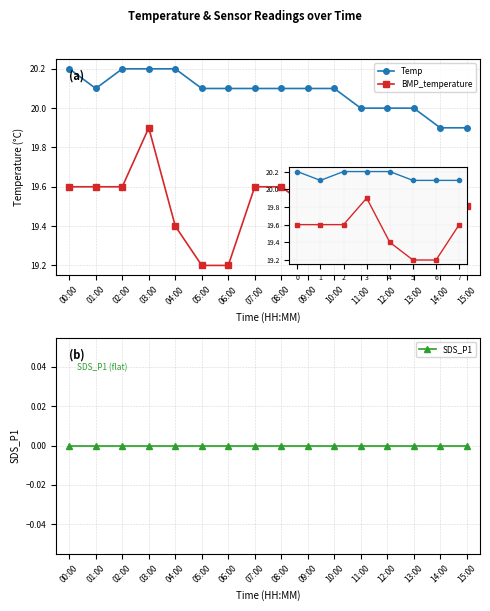

Between 08:00 and 12:00, which is larger?

08:00